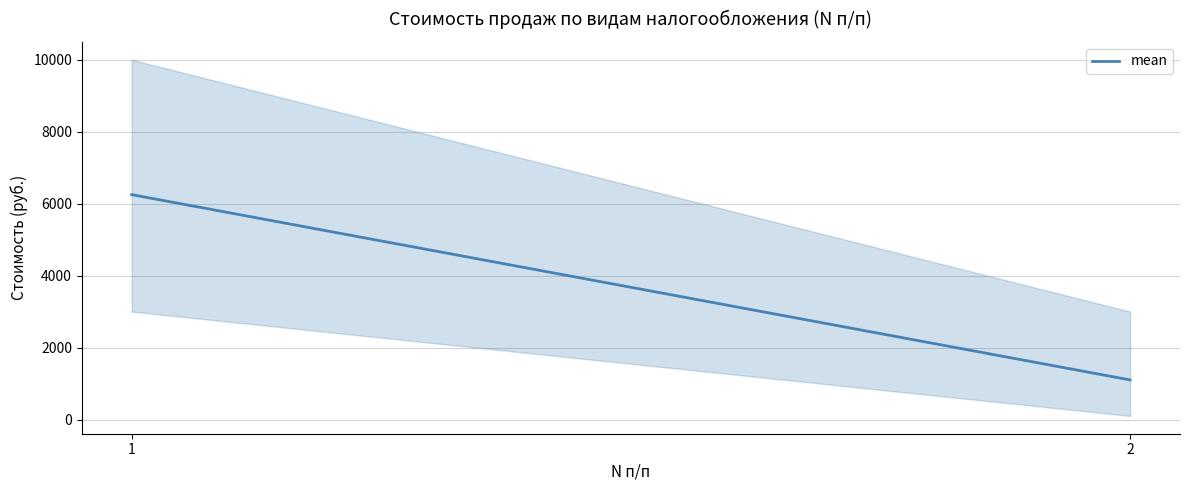

True or false: the data shows 1100 at 2.

True